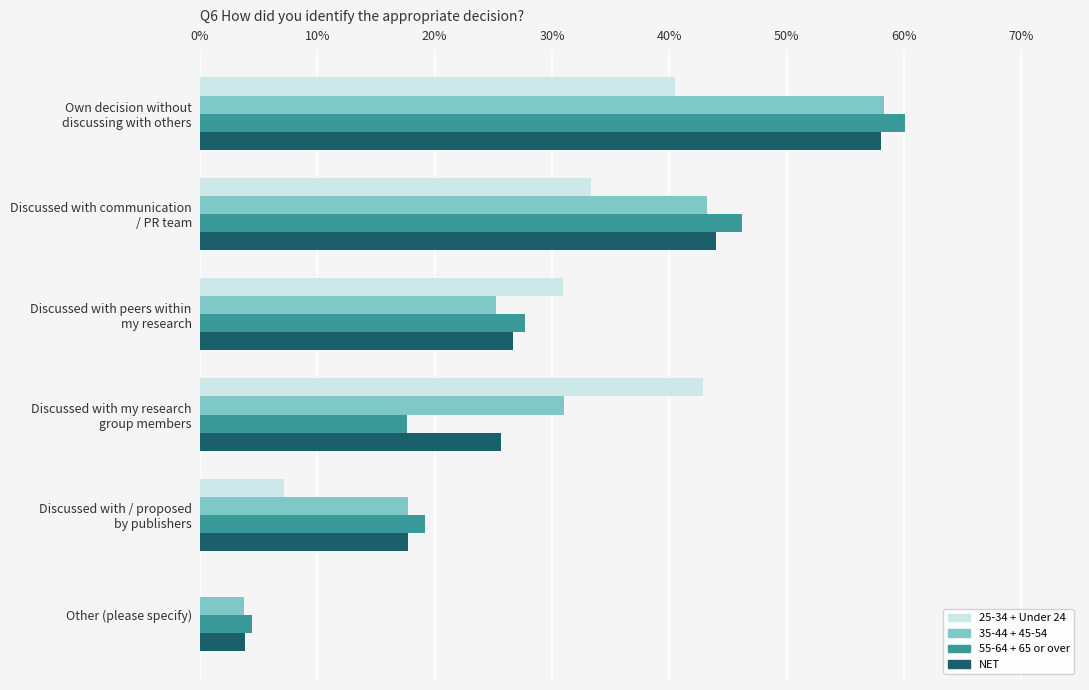

What are all the series names shown in the legend?

25-34 + Under 24, 35-44 + 45-54, 55-64 + 65 or over, NET